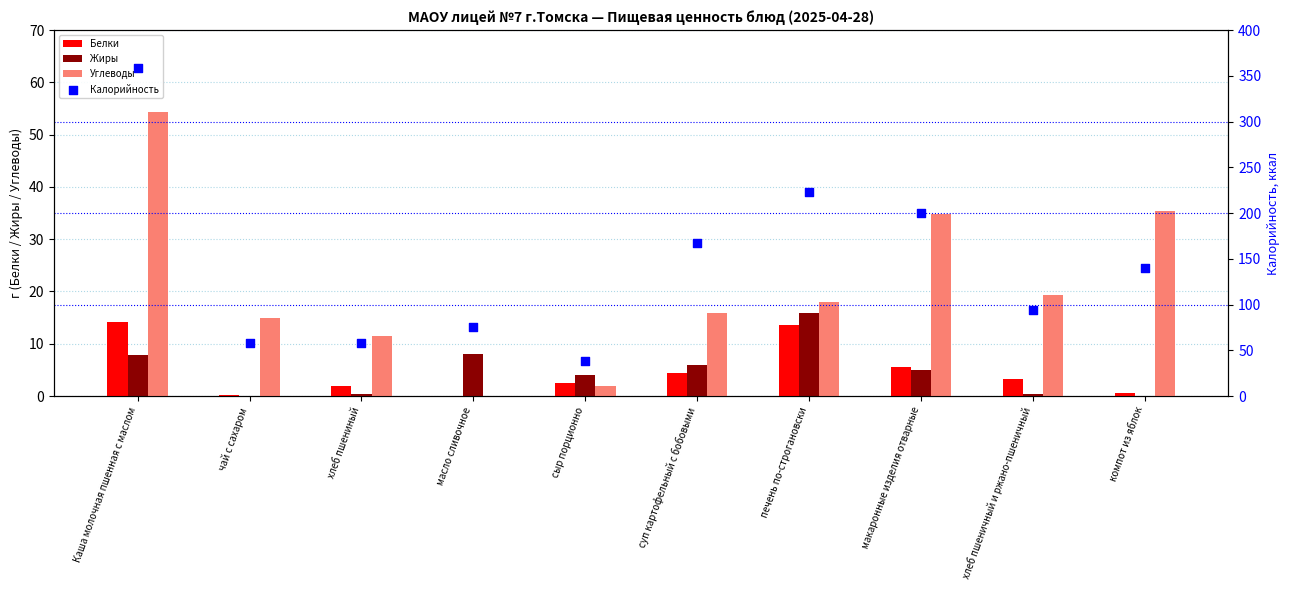

Which series has the largest total across all categories?

Калорийность